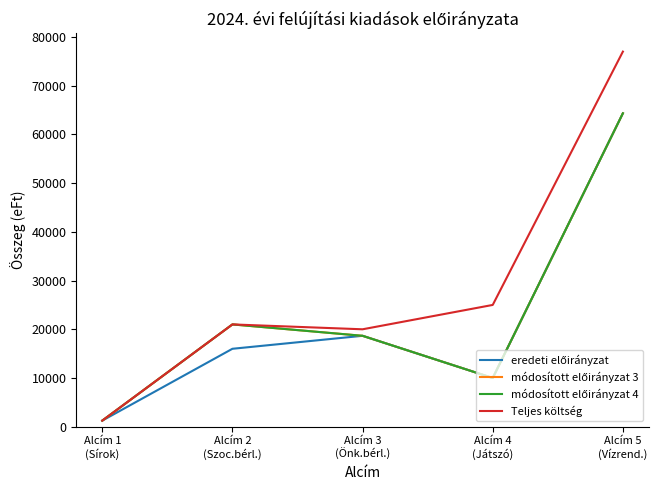

What is the label of the 1st point from the left?

Alcím 1
(Sírok)